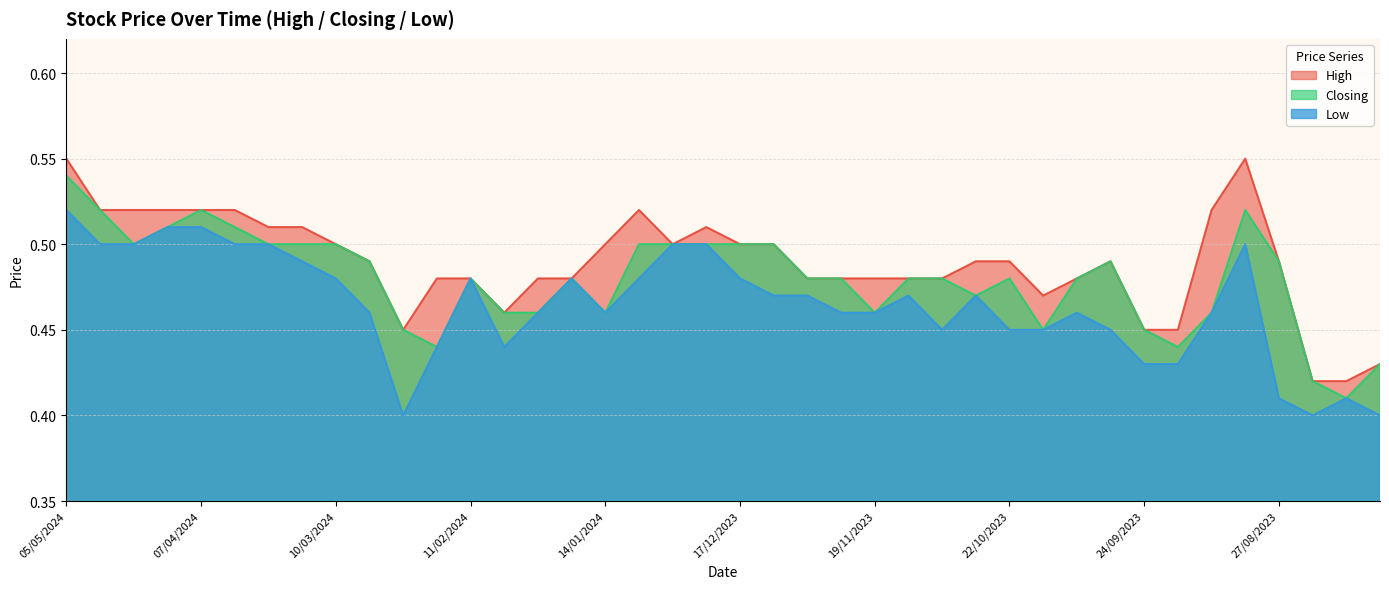

At which label is Closing closest to 0?

13/08/2023